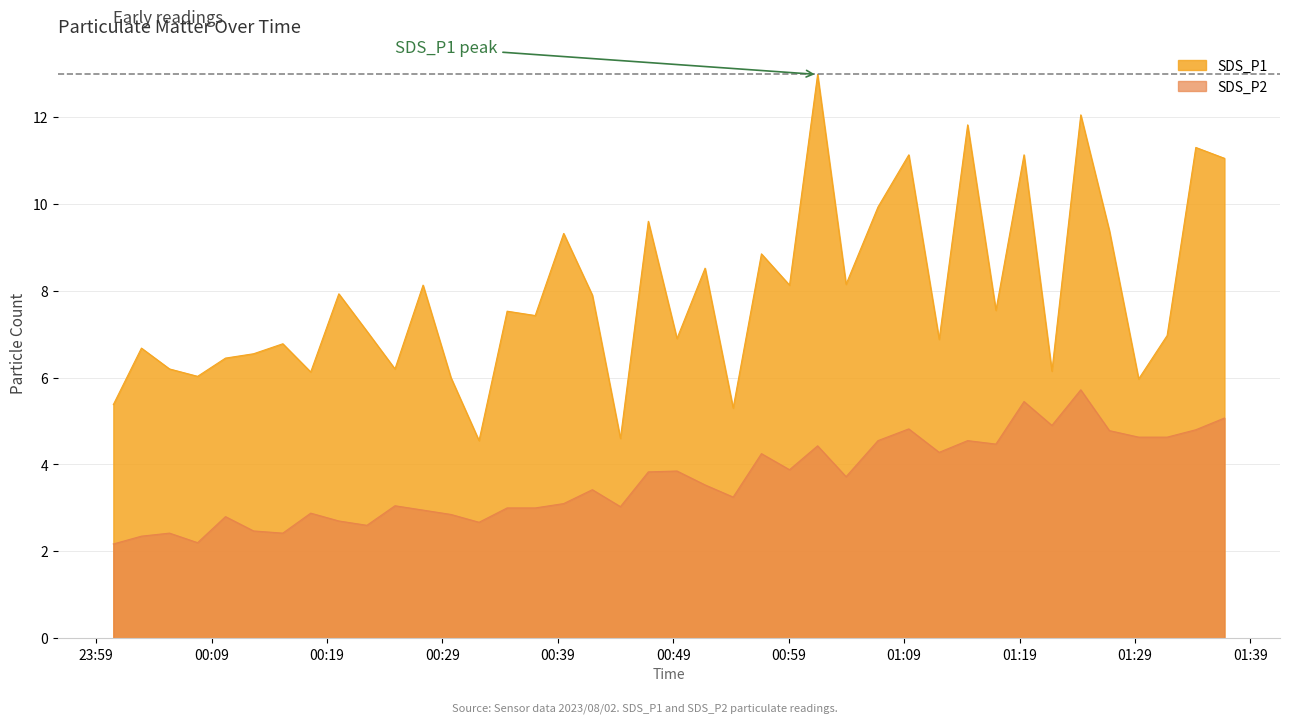

What is the maximum value shown in the chart?

13.0